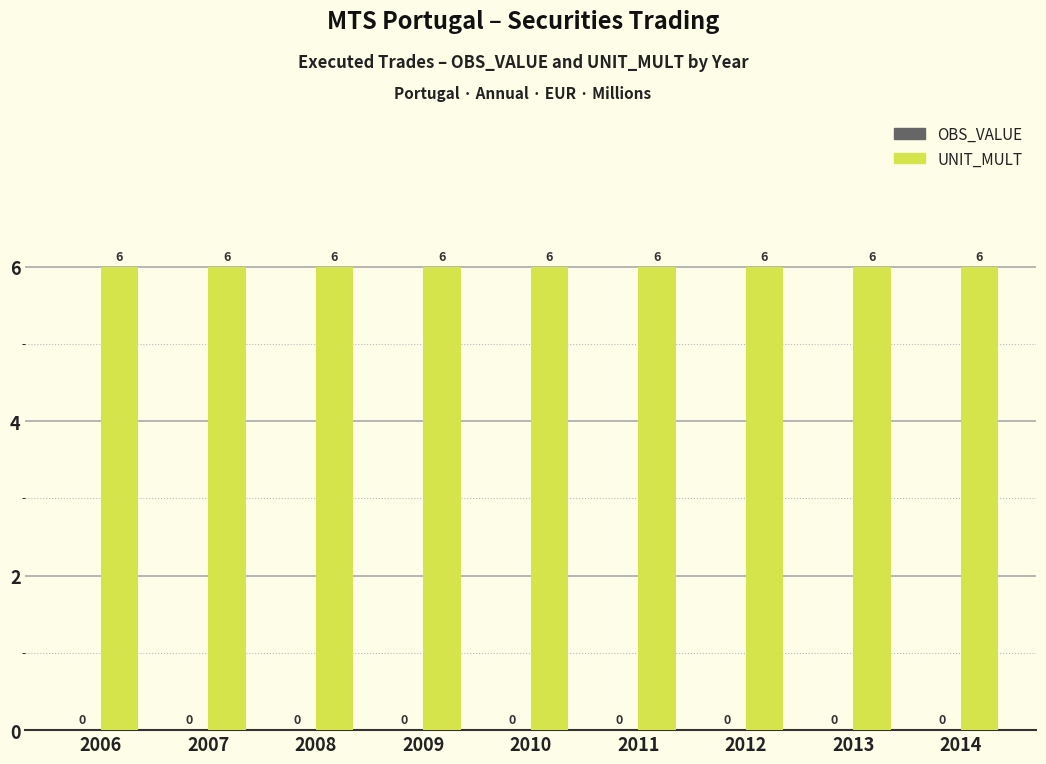

How many groups of bars are there?

9